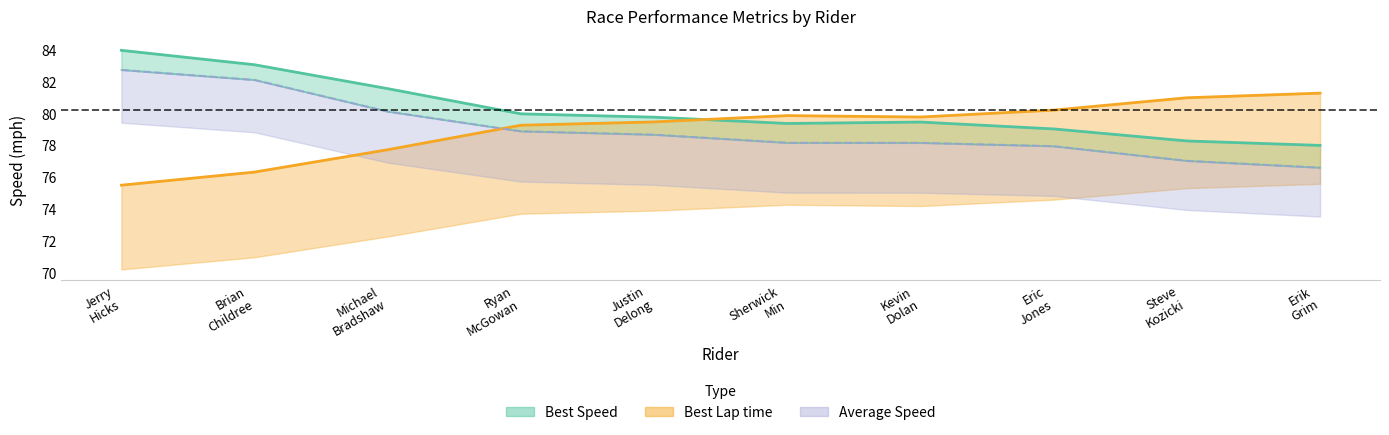

Which category has the highest value in the Best Lap time series?

Erik Grim